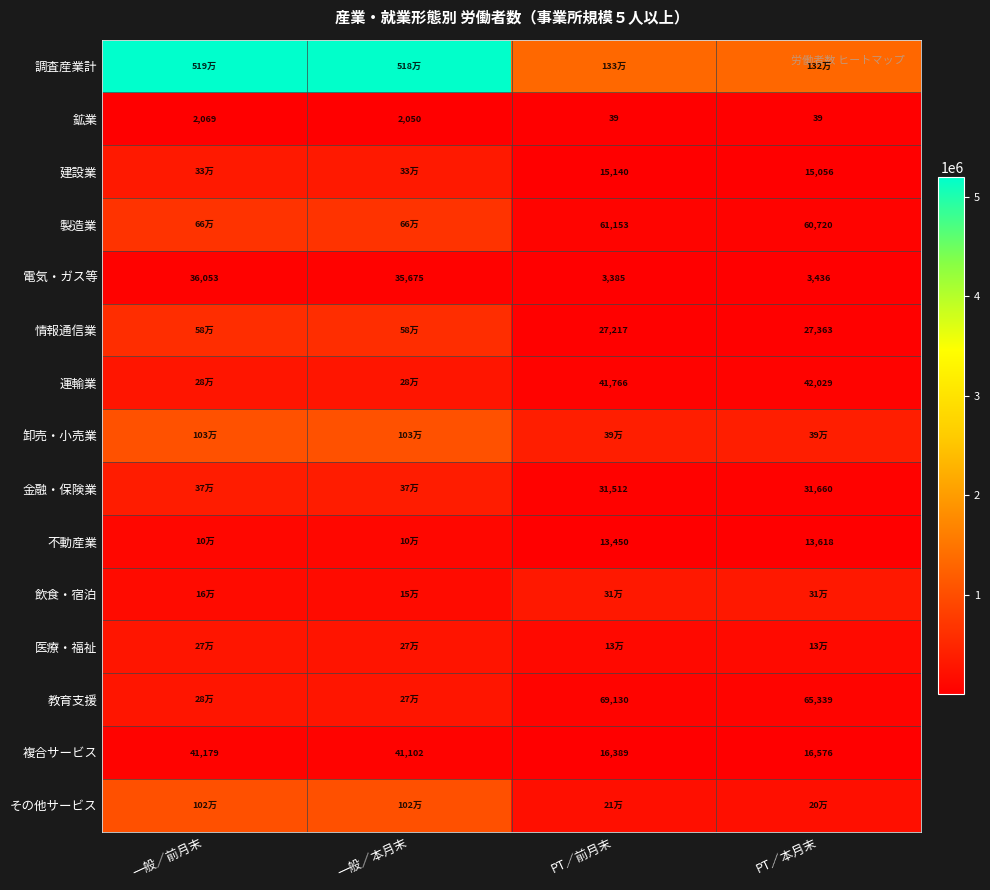

At which label does 鉱業 first exceed 2050?

一般／前月末